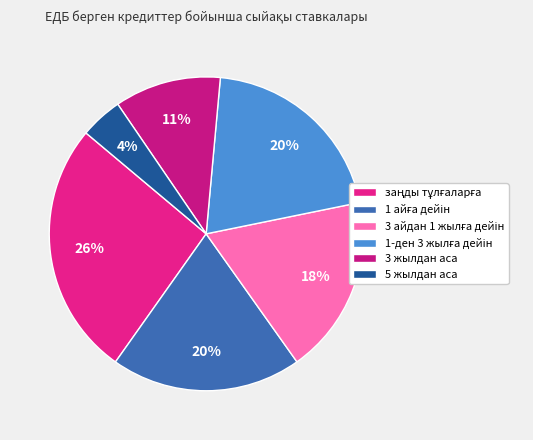

To the nearest percent, what is the average slice percentage?

17%